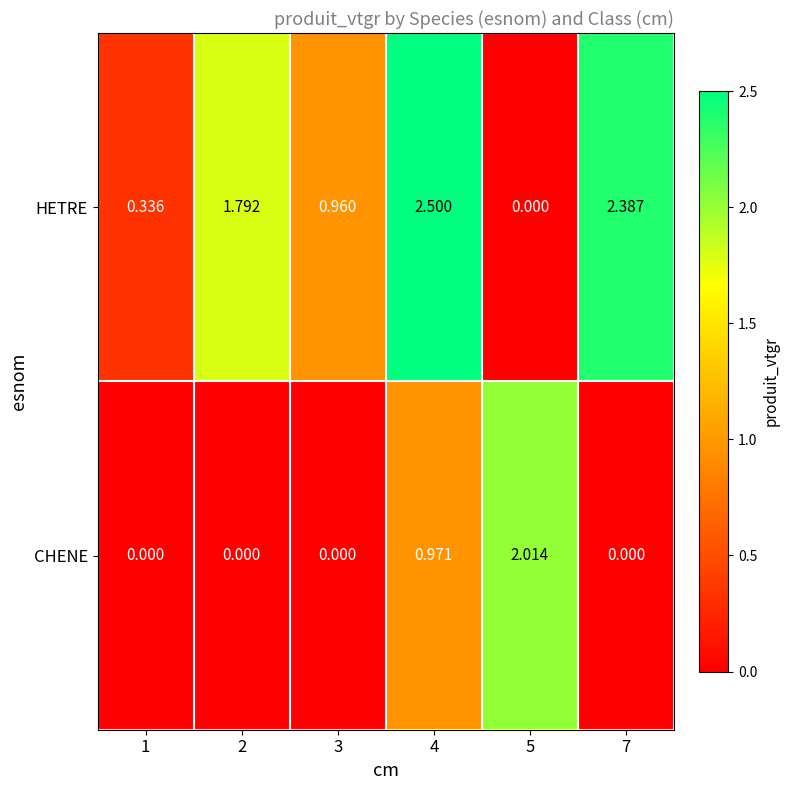

Rank the series at 2 from lowest to highest value.

CHENE, HETRE